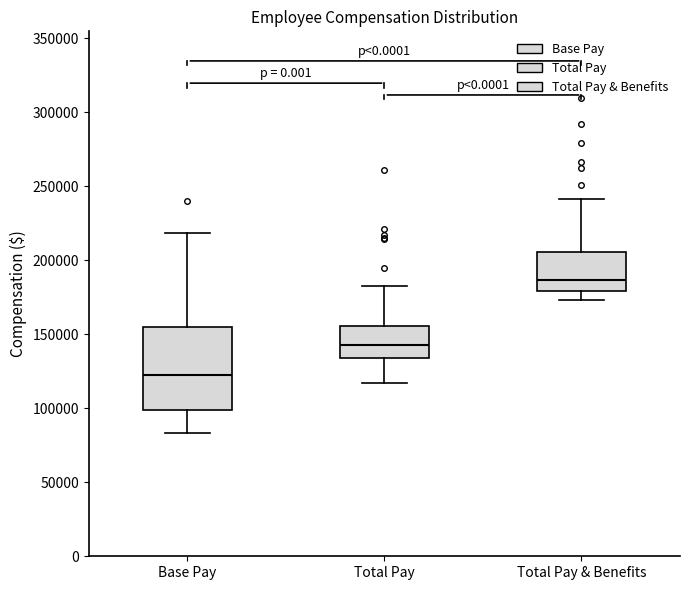

Comparing the boxes themselves (not the whiskers), which one is the tallest?

Base Pay